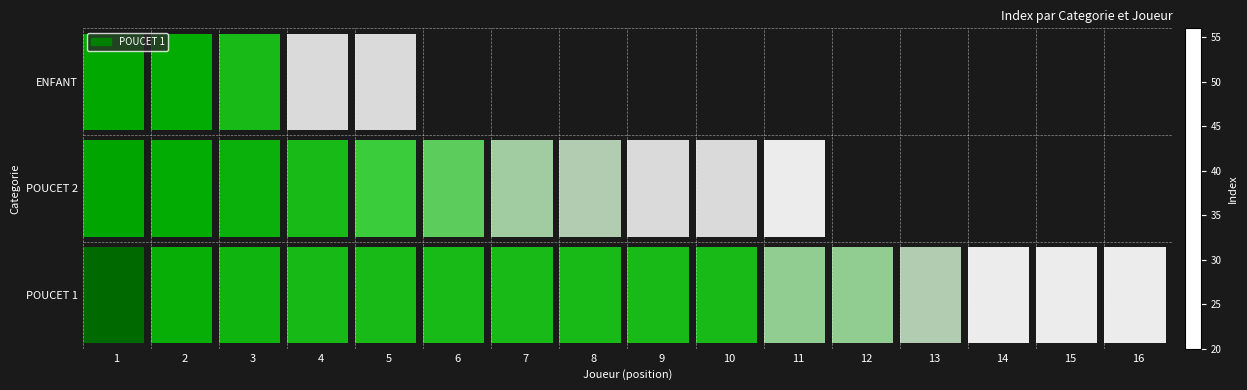

How many categories are shown in the chart?

16